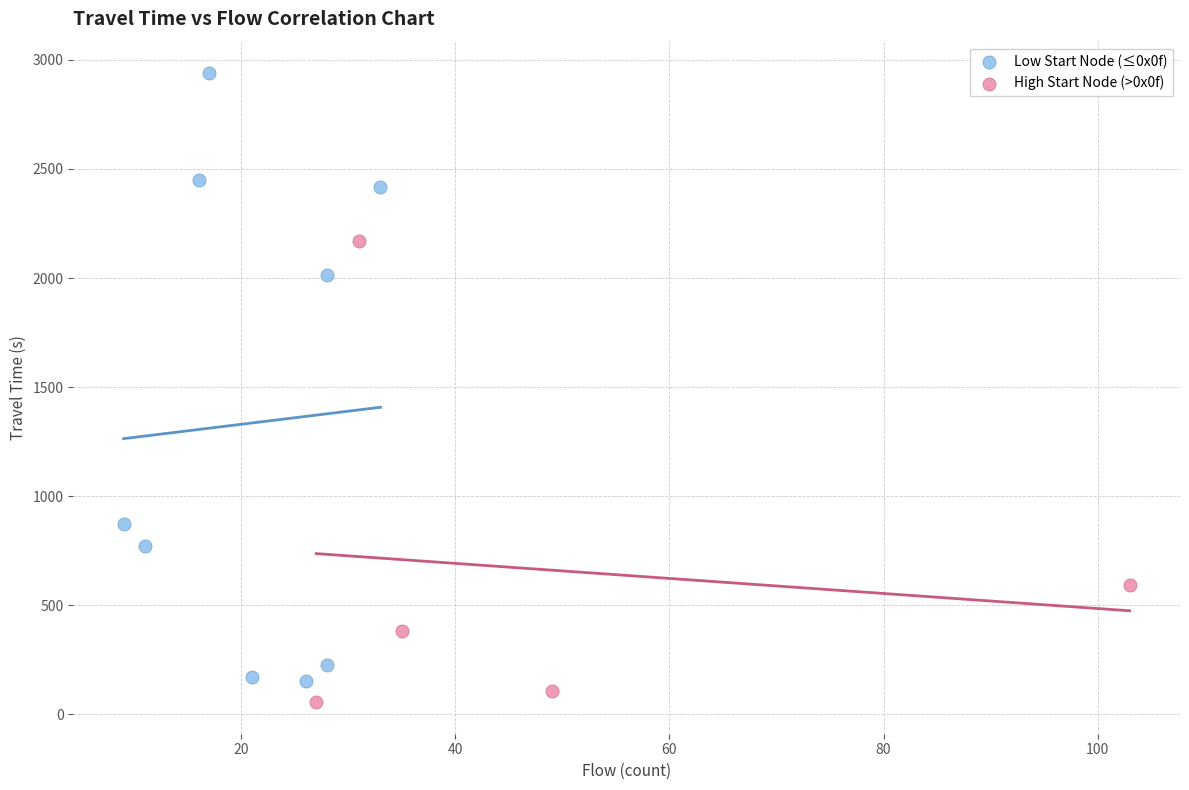

Which series contains the lowest Y value?

High Start Node (>0x0f)